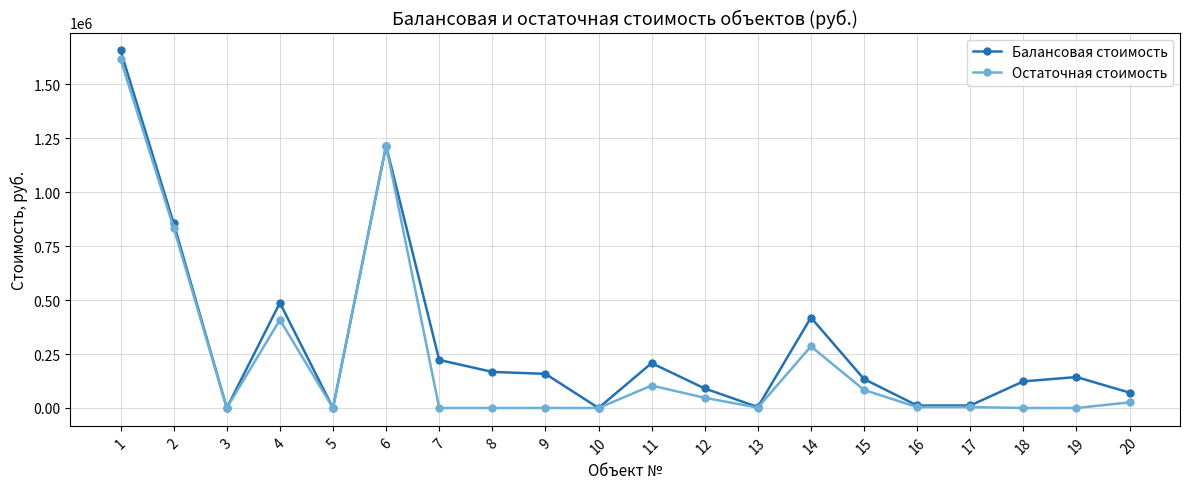

Which label corresponds to the largest value in the chart?

1